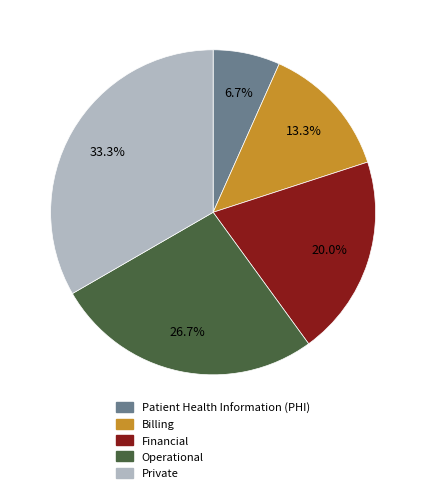

Is it true that Private is 33% of the pie?

True